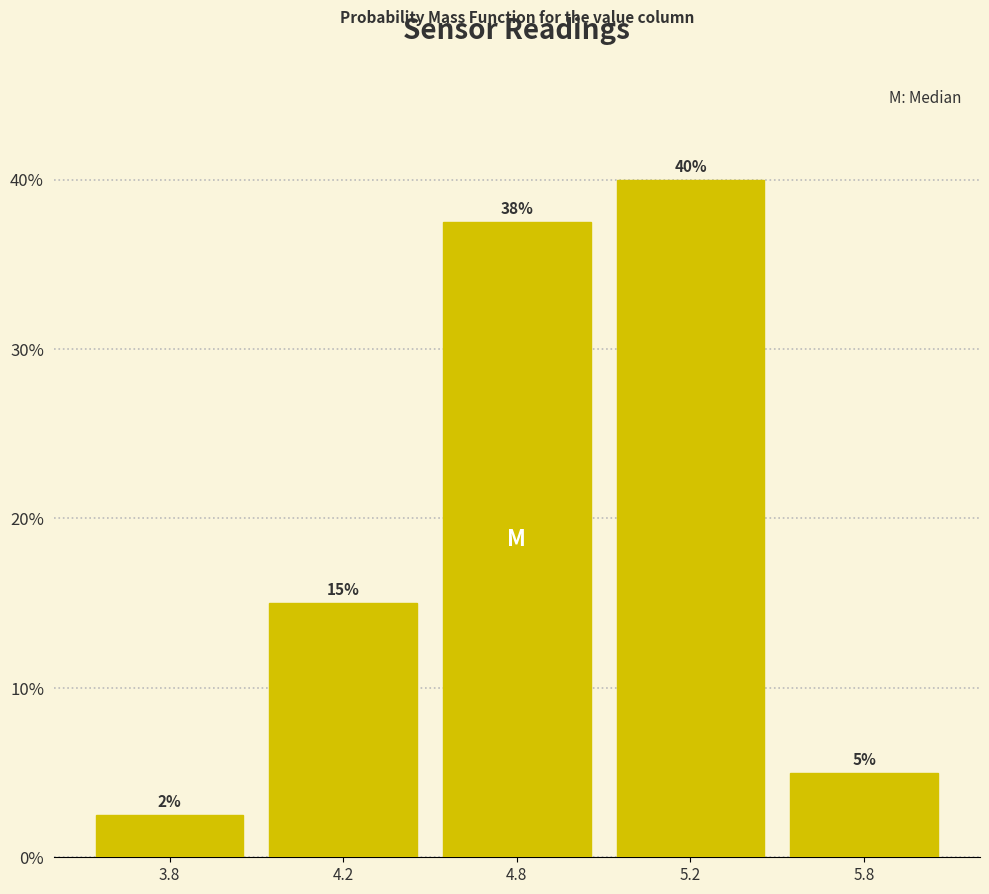

Are the bars horizontal?

No